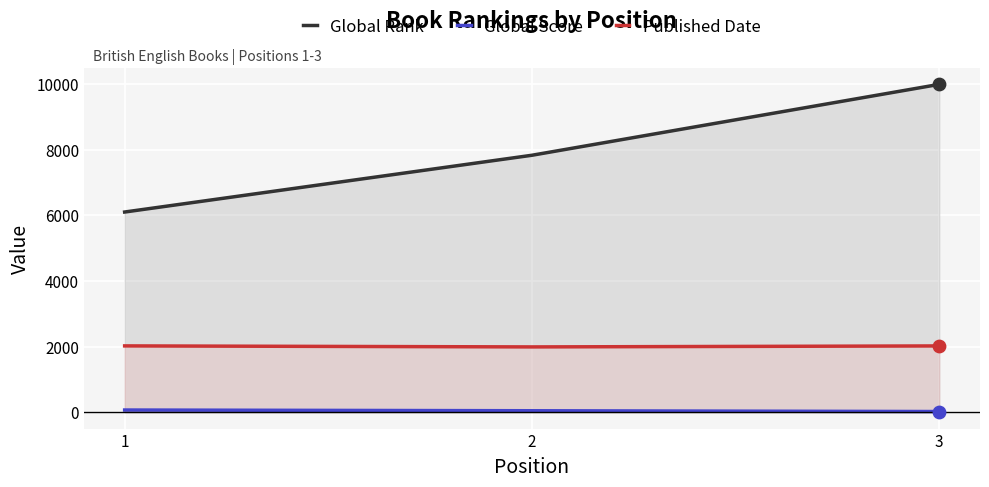

Which series has the largest total across all categories?

Global Rank